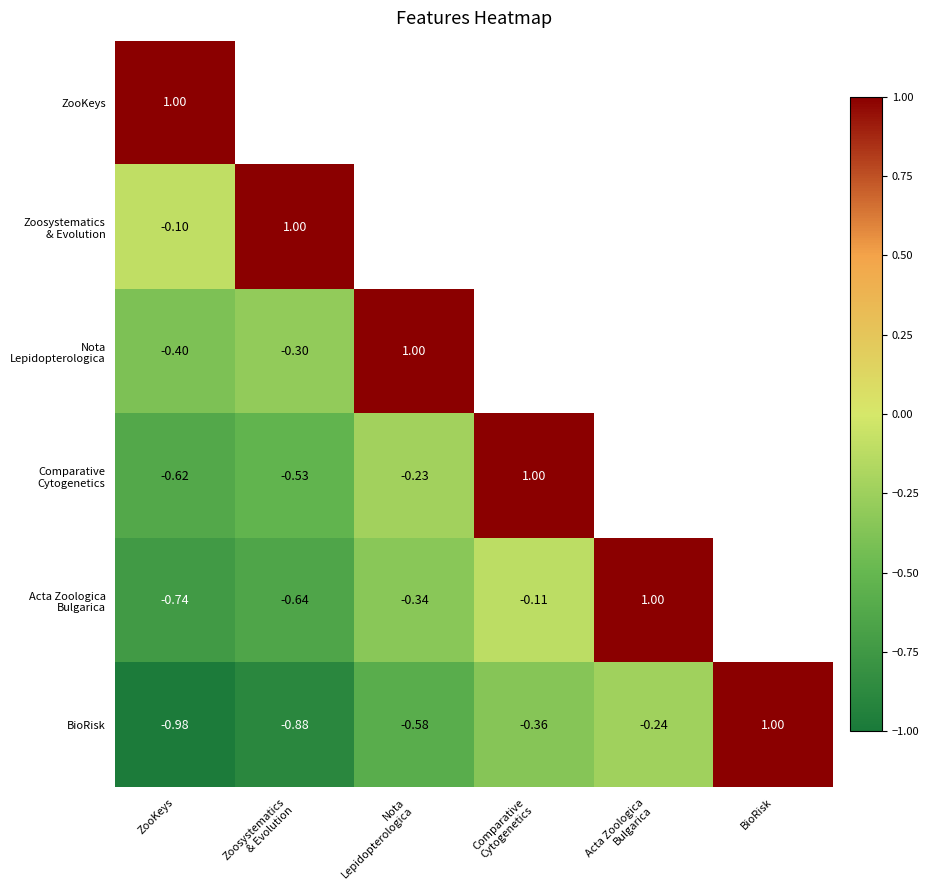

How many positive values does the BioRisk series have?

1